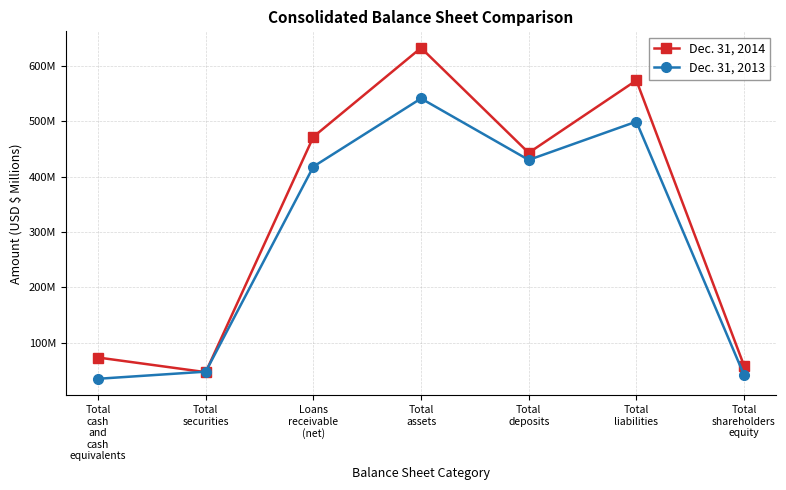

Where is Dec. 31, 2013 nearest to the value 288?

Loans
receivable
(net)